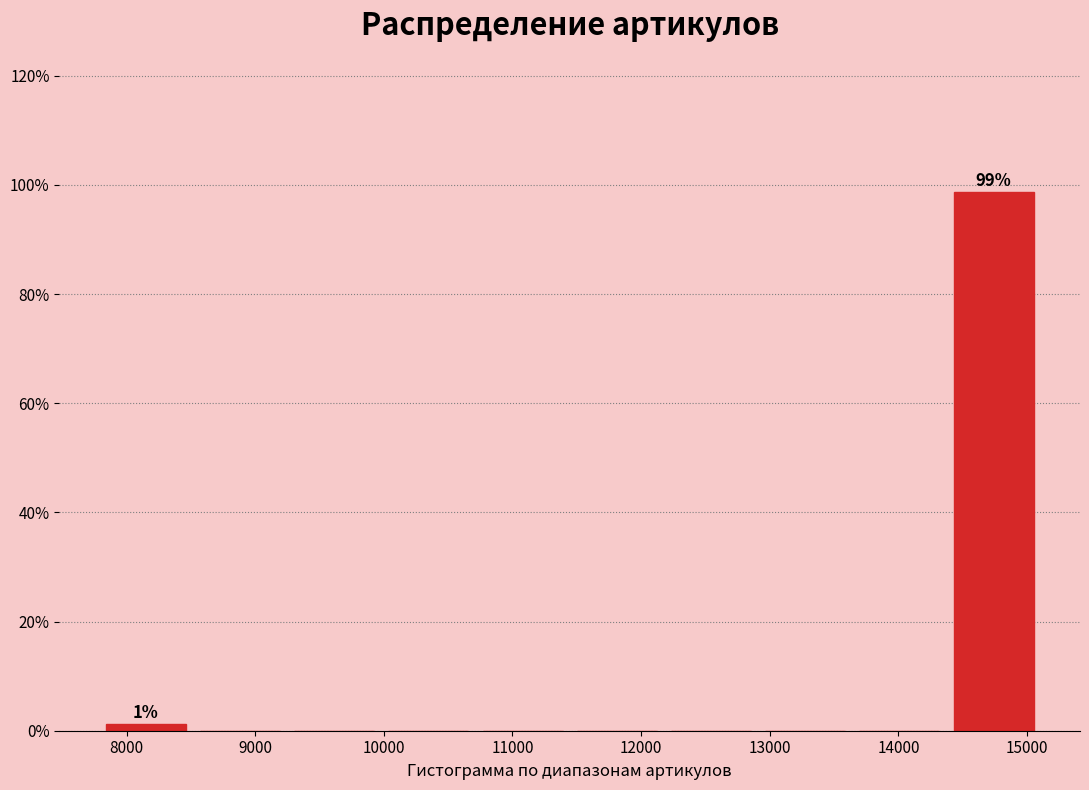

Over which range of the x-axis is the bar tallest?

14400 to 15200